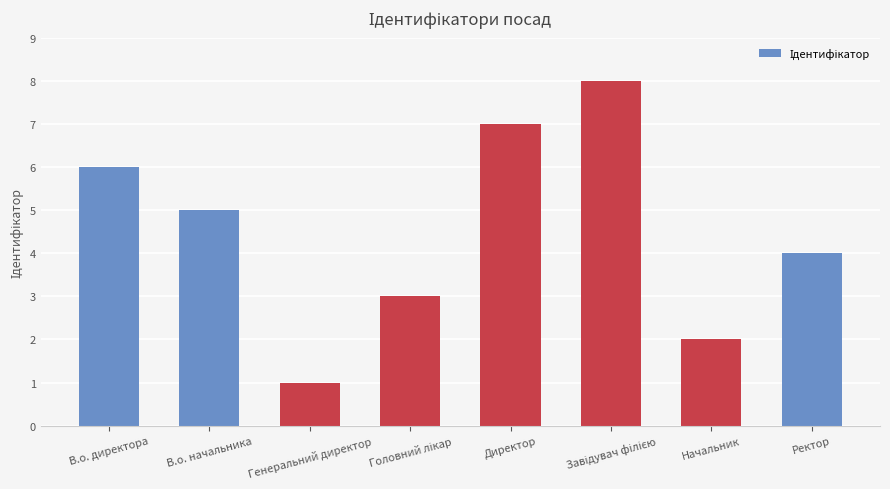

What position from the left is Директор?

5